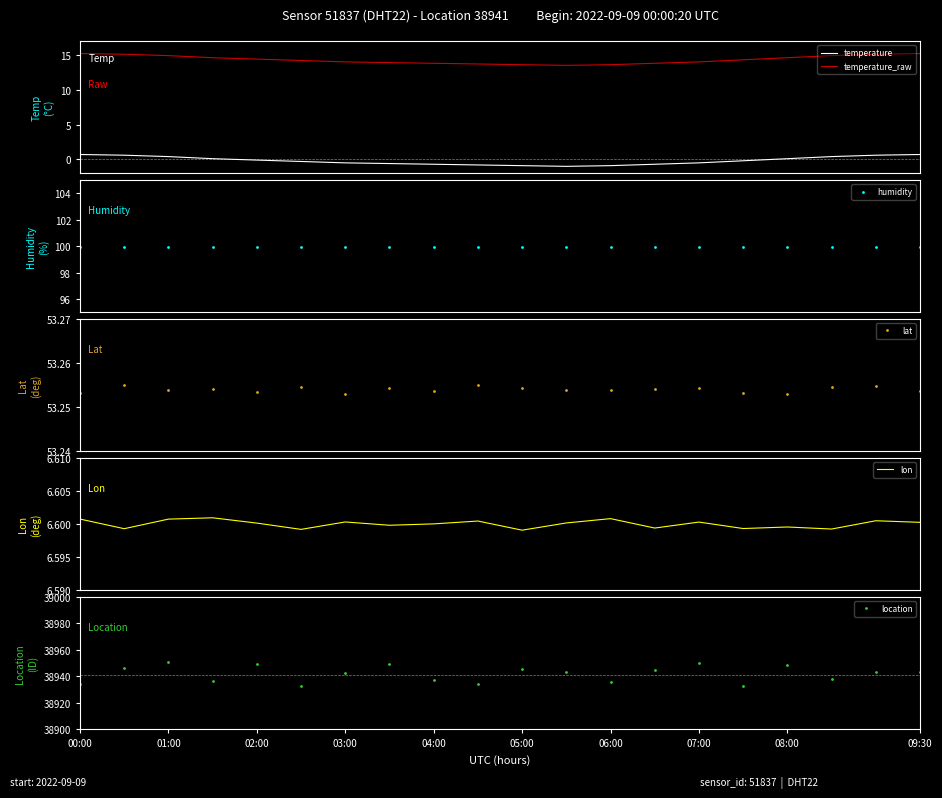

What are all the series names shown in the legend?

temperature, temperature_raw, humidity, lat, lon, location